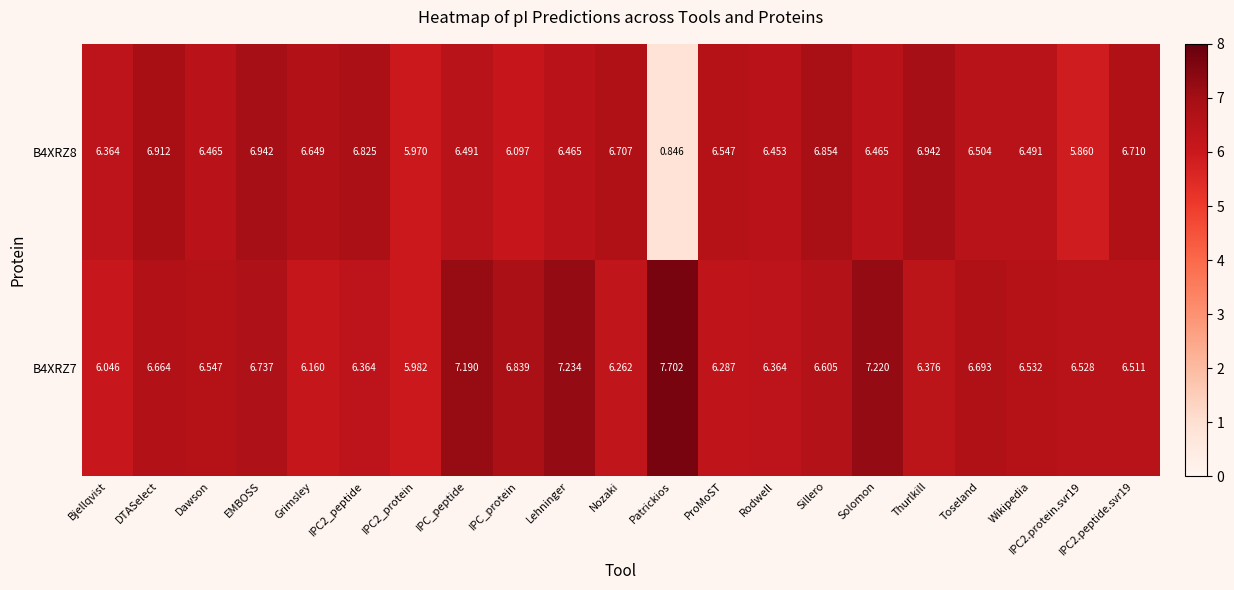

Which label corresponds to the smallest value in the chart?

Patrickios